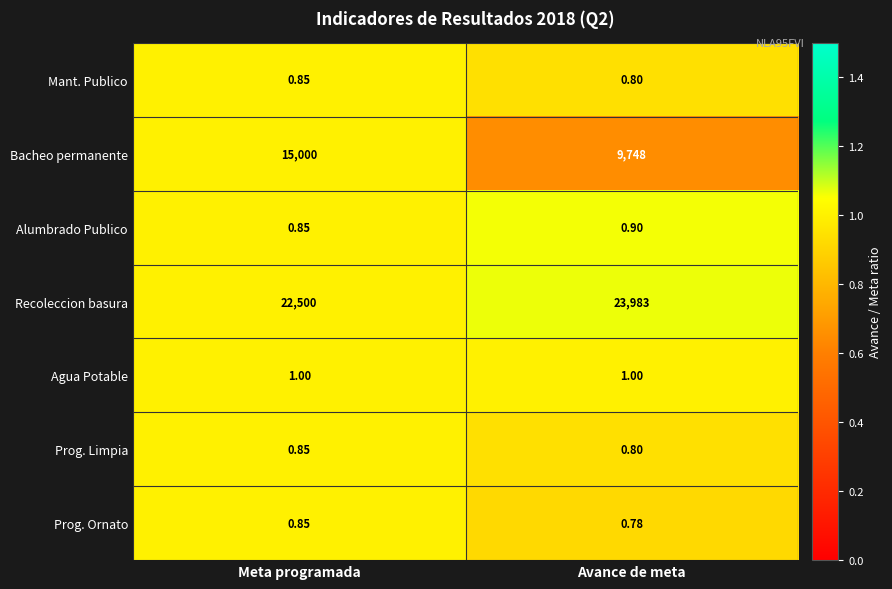

Rank the categories by Mant. Publico value from lowest to highest.

Avance de meta, Meta programada